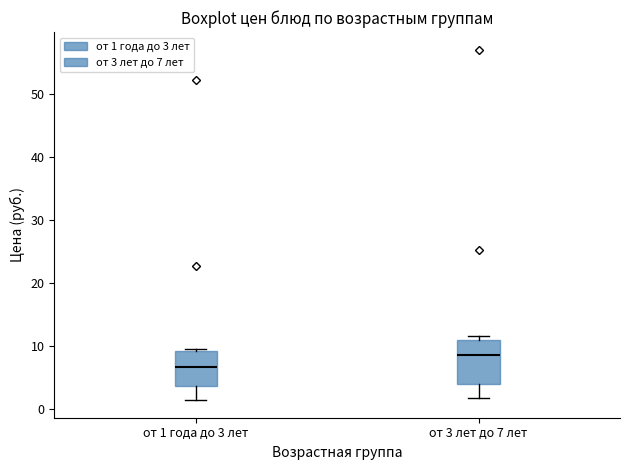

Which box has the highest median line?

от 3 лет до 7 лет